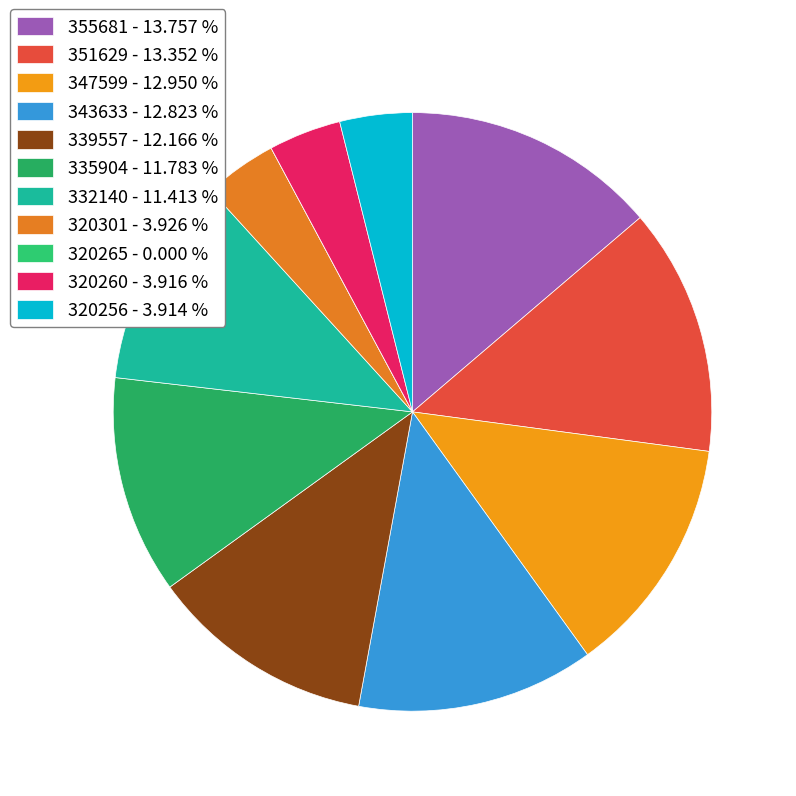

Is it true that 351629 is 13% of the pie?

True